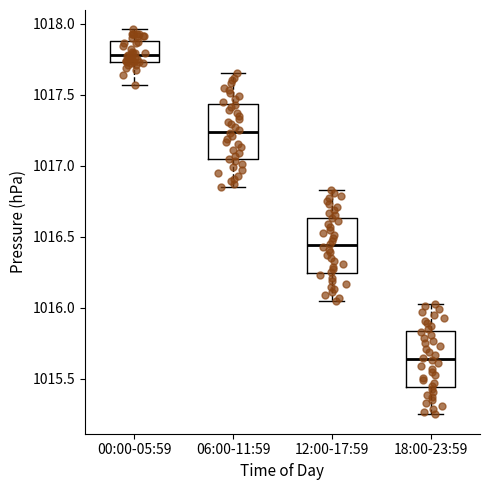

Reading left to right, read every box against the y-axis: the position of its median line, the range the box covers, and the ends of its whiskers. The values are not printed on the chart, so give them approximately, as read against the axis.

00:00-05:59: median 1017.80, box 1017.75 to 1017.90, whiskers 1017.55 to 1017.95
06:00-11:59: median 1017.25, box 1017.05 to 1017.45, whiskers 1016.85 to 1017.65
12:00-17:59: median 1016.45, box 1016.25 to 1016.65, whiskers 1016.05 to 1016.85
18:00-23:59: median 1015.65, box 1015.45 to 1015.85, whiskers 1015.25 to 1016.05